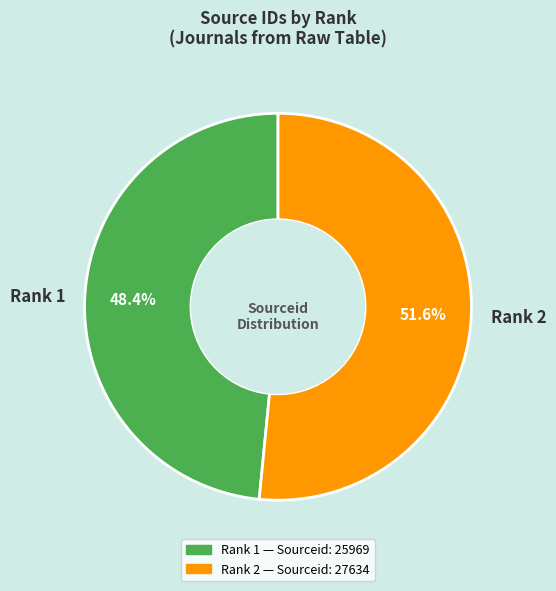

Does any single category account for the majority?

Yes